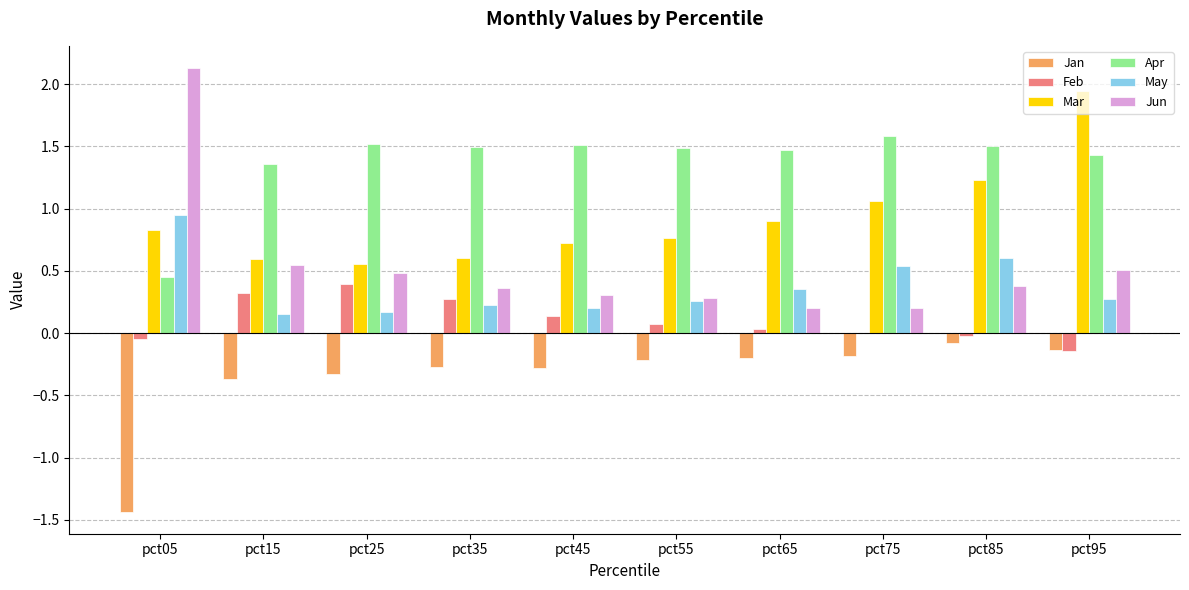

How many groups of bars are there?

10